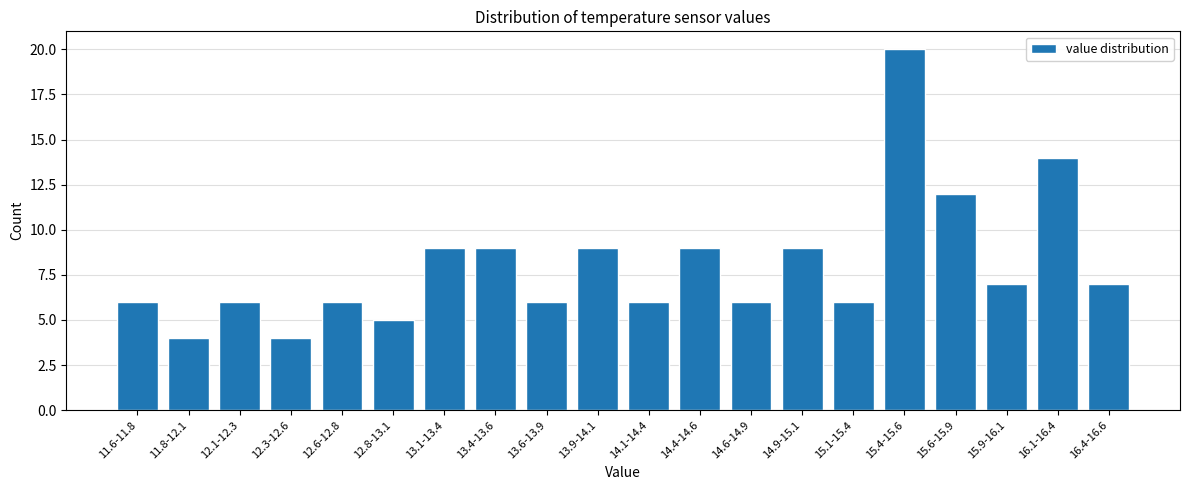

Reading left to right, transcribe all the data shown in this chart.

11.6-11.8=6	11.8-12.1=4	12.1-12.3=6	12.3-12.6=4	12.6-12.8=6	12.8-13.1=5	13.1-13.4=9	13.4-13.6=9	13.6-13.9=6	13.9-14.1=9	14.1-14.4=6	14.4-14.6=9	14.6-14.9=6	14.9-15.1=9	15.1-15.4=6	15.4-15.6=20	15.6-15.9=12	15.9-16.1=7	16.1-16.4=14	16.4-16.6=7